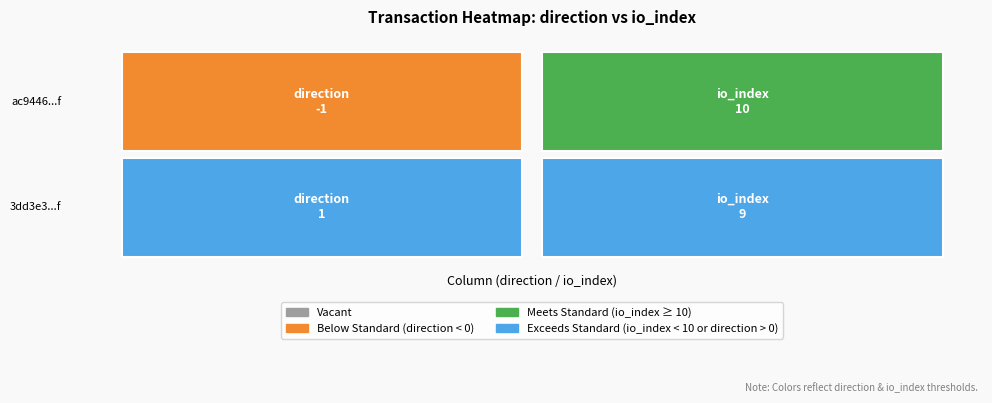

What is the average value of the ac9446f8d2d404130b3cea07685e2b311c7439f series?

4